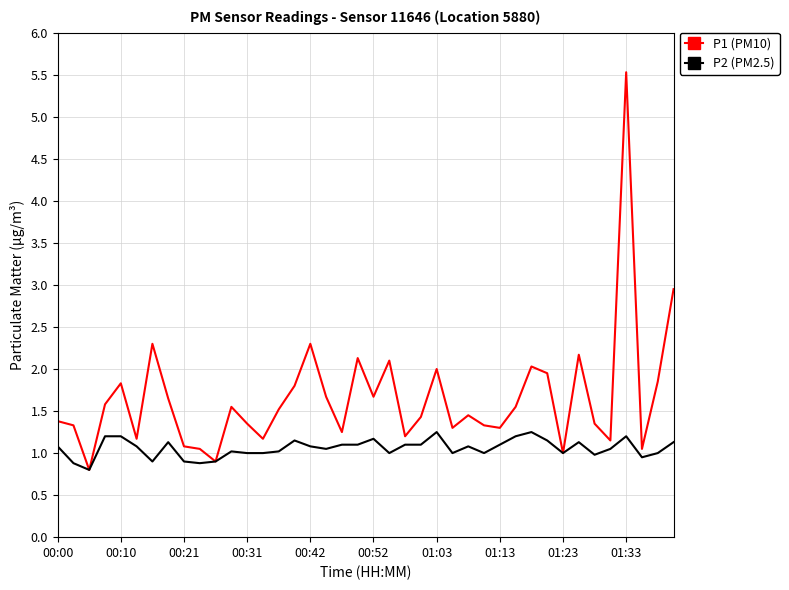

What are all the series names shown in the legend?

P1 (PM10), P2 (PM2.5)